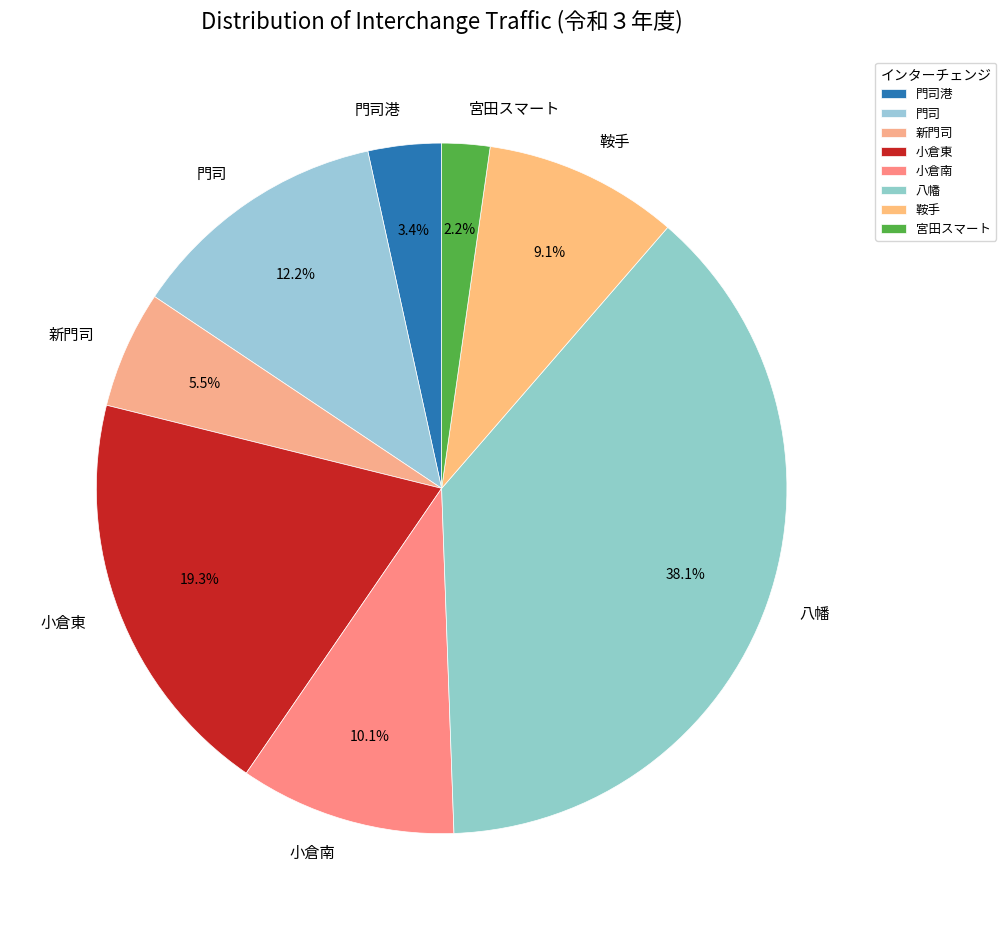

How much of the chart is everything except 門司?

87.8%